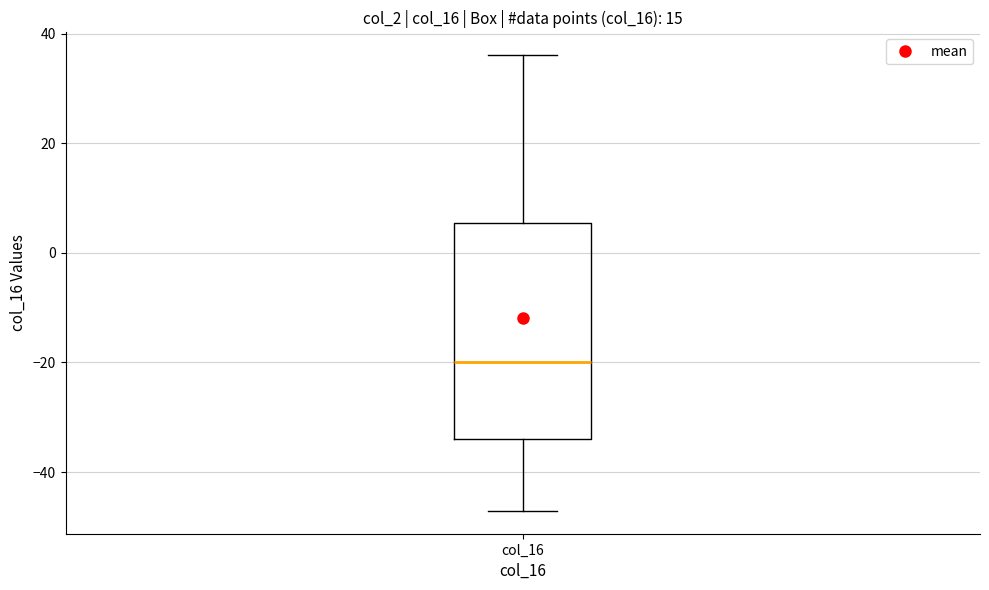

Where does the median line of the box for col_16 sit on the y-axis? The values are not printed on the chart, so give them approximately, as read against the axis.

-20